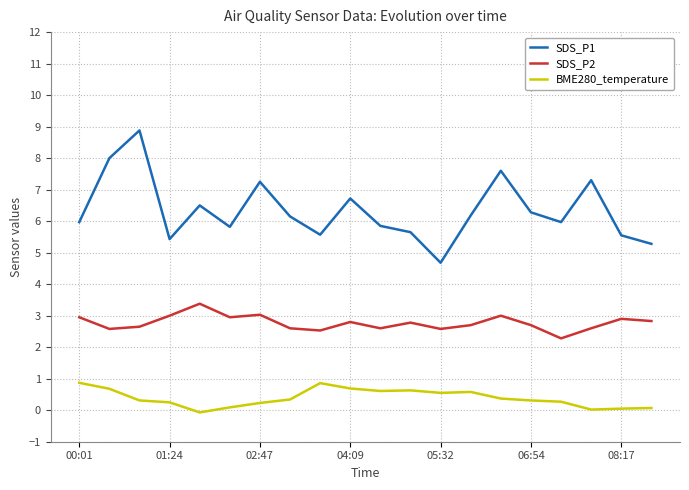

Rank the series by their average value, from lowest to highest.

BME280_temperature, SDS_P2, SDS_P1